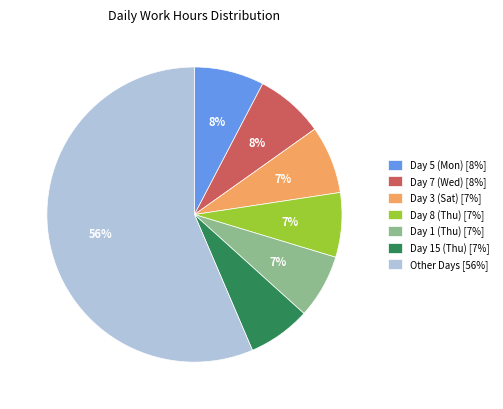

Between Day 5 (Mon) [8%] and Day 8 (Thu) [7%], which is larger?

Day 5 (Mon) [8%]